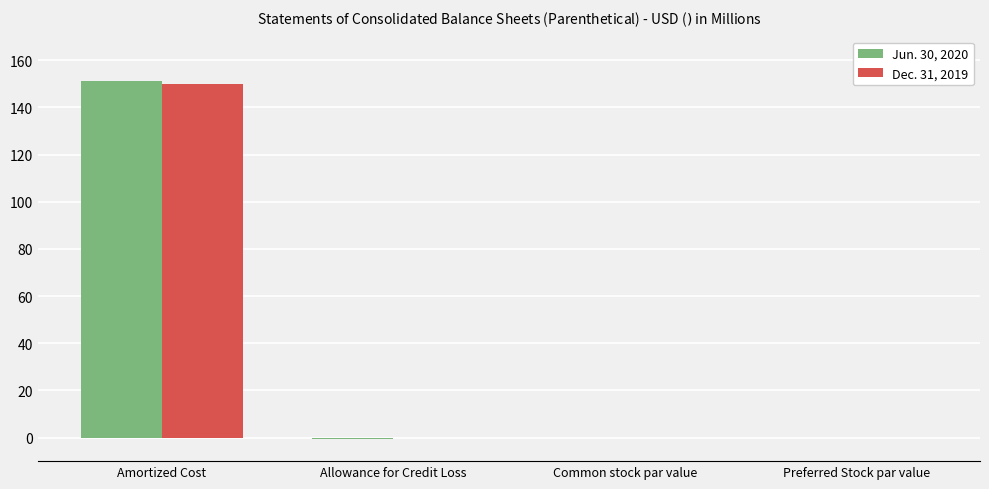

At which category is the sum across all series the highest?

Amortized Cost